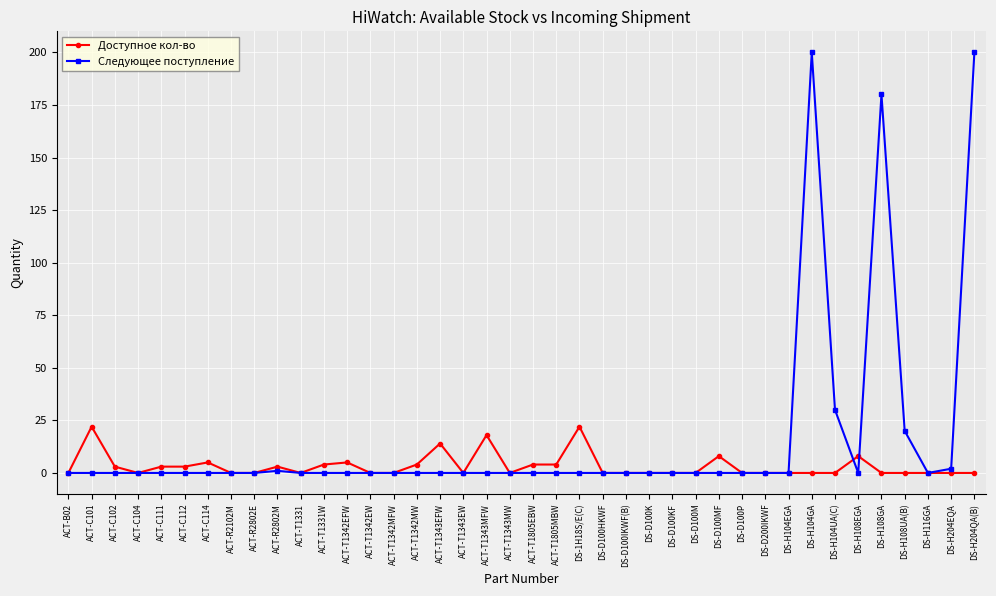

What is the average value of the Следующее поступление series?

16